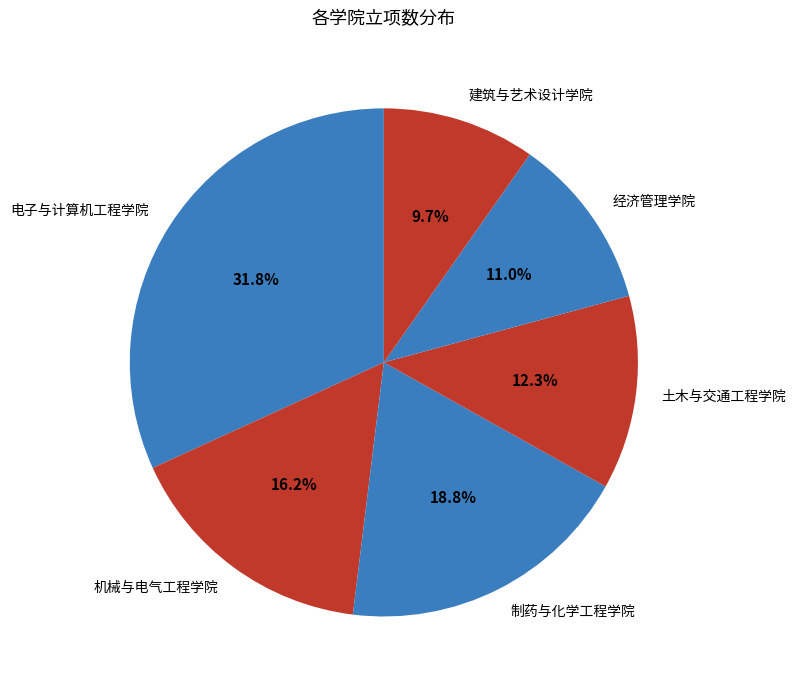

What is the ratio of the value at 建筑与艺术设计学院 to the value at 土木与交通工程学院?

0.8